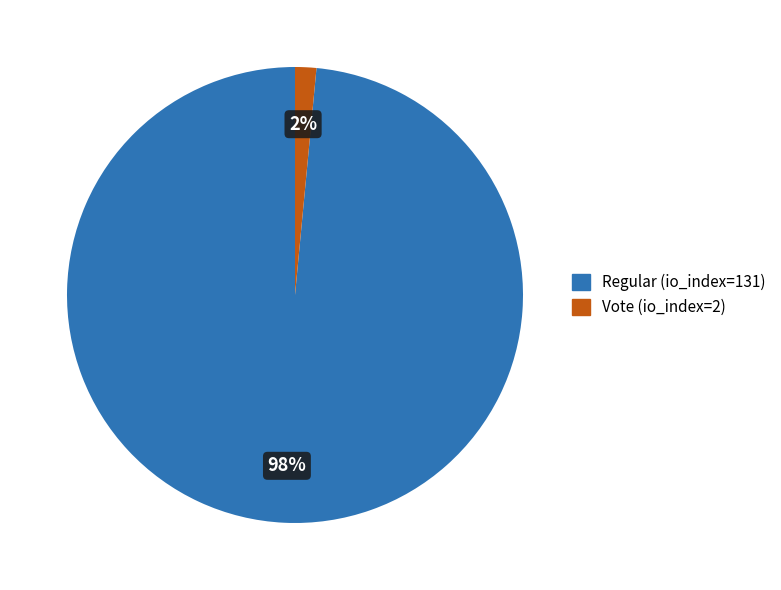

Between Regular (io_index=131) and Vote (io_index=2), which is larger?

Regular (io_index=131)